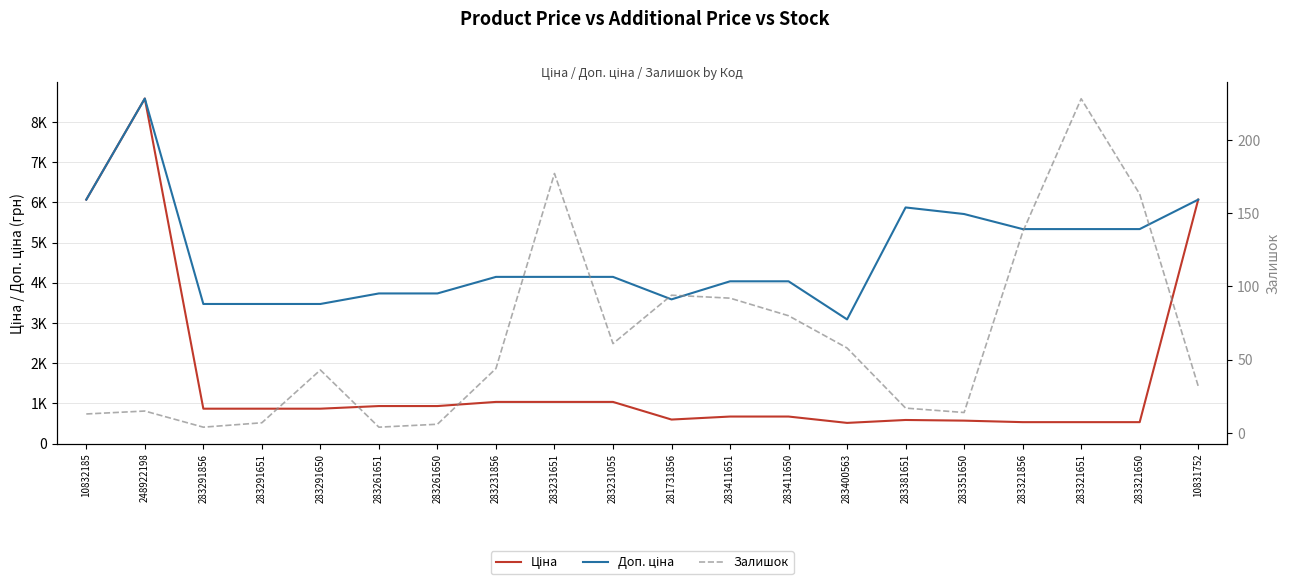

Between 283411650 and 283321650, which series saw the biggest shift?

Доп. ціна